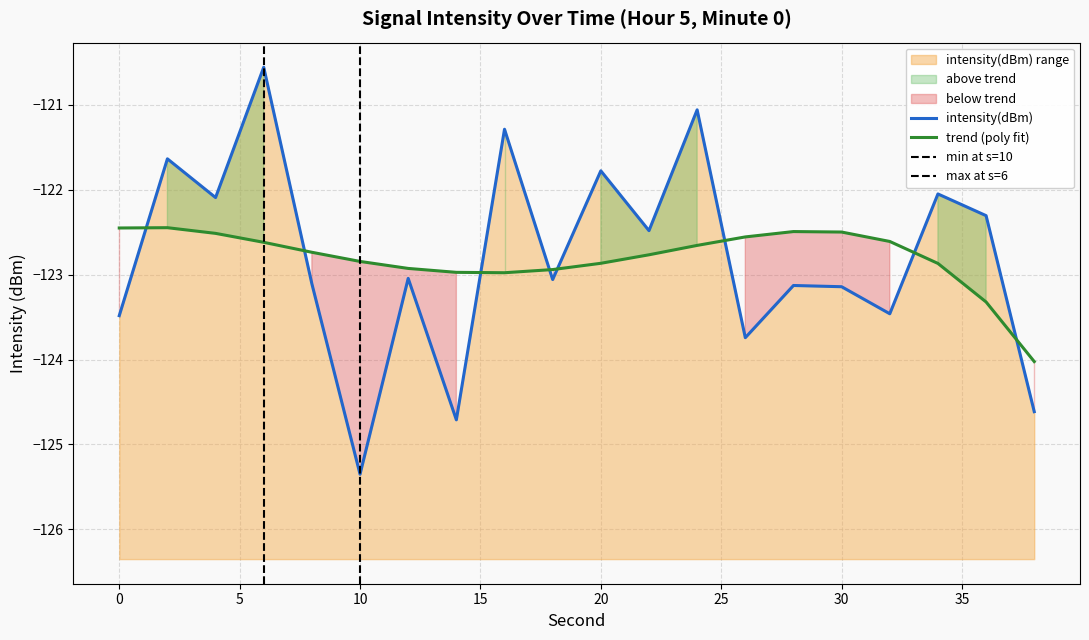

Which category has the highest value across all series?

6